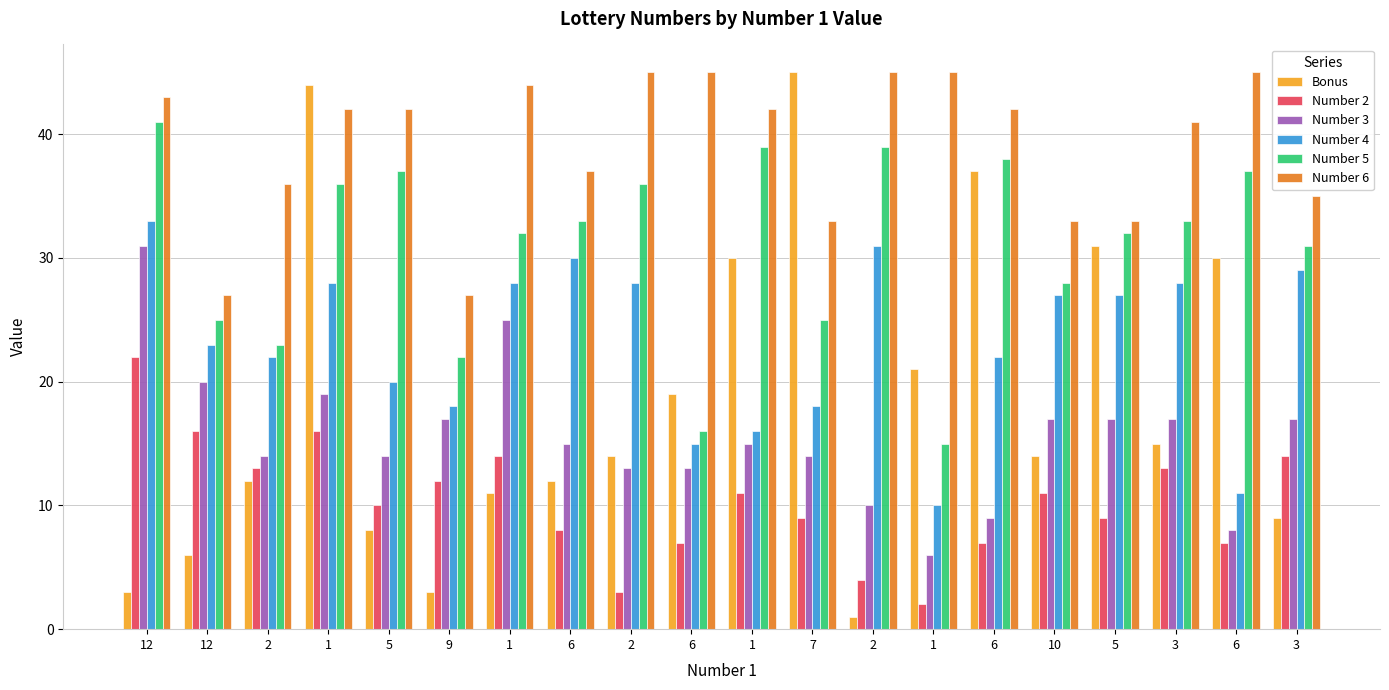

Reading left to right, list all the values displayed in this chart.

Bonus: 12=3	12=6	2=12	1=44	5=8	9=3	1=11	6=12	2=14	6=19	1=30	7=45	2=1	1=21	6=37	10=14	5=31	3=15	6=30	3=9
Number 2: 12=22	12=16	2=13	1=16	5=10	9=12	1=14	6=8	2=3	6=7	1=11	7=9	2=4	1=2	6=7	10=11	5=9	3=13	6=7	3=14
Number 3: 12=31	12=20	2=14	1=19	5=14	9=17	1=25	6=15	2=13	6=13	1=15	7=14	2=10	1=6	6=9	10=17	5=17	3=17	6=8	3=17
Number 4: 12=33	12=23	2=22	1=28	5=20	9=18	1=28	6=30	2=28	6=15	1=16	7=18	2=31	1=10	6=22	10=27	5=27	3=28	6=11	3=29
Number 5: 12=41	12=25	2=23	1=36	5=37	9=22	1=32	6=33	2=36	6=16	1=39	7=25	2=39	1=15	6=38	10=28	5=32	3=33	6=37	3=31
Number 6: 12=43	12=27	2=36	1=42	5=42	9=27	1=44	6=37	2=45	6=45	1=42	7=33	2=45	1=45	6=42	10=33	5=33	3=41	6=45	3=35